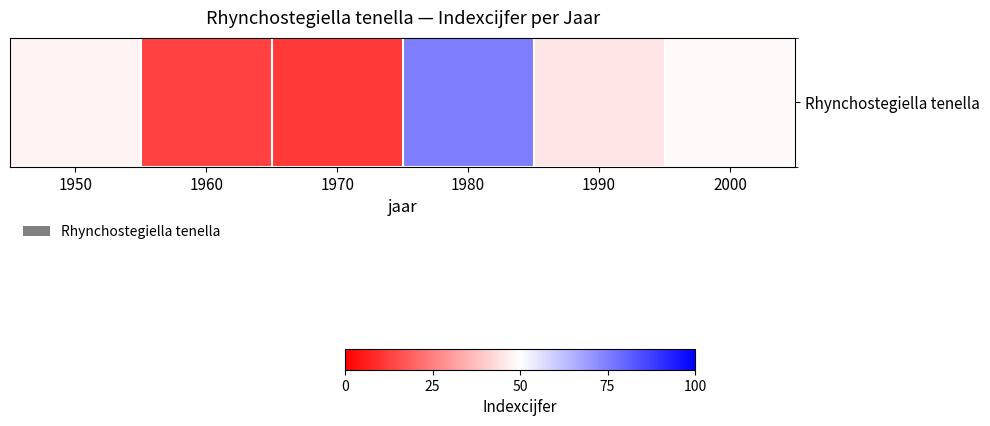

Reading right to left, extract all data points from this chart.

2000=49	1990=45	1980=75	1970=11	1960=13	1950=48